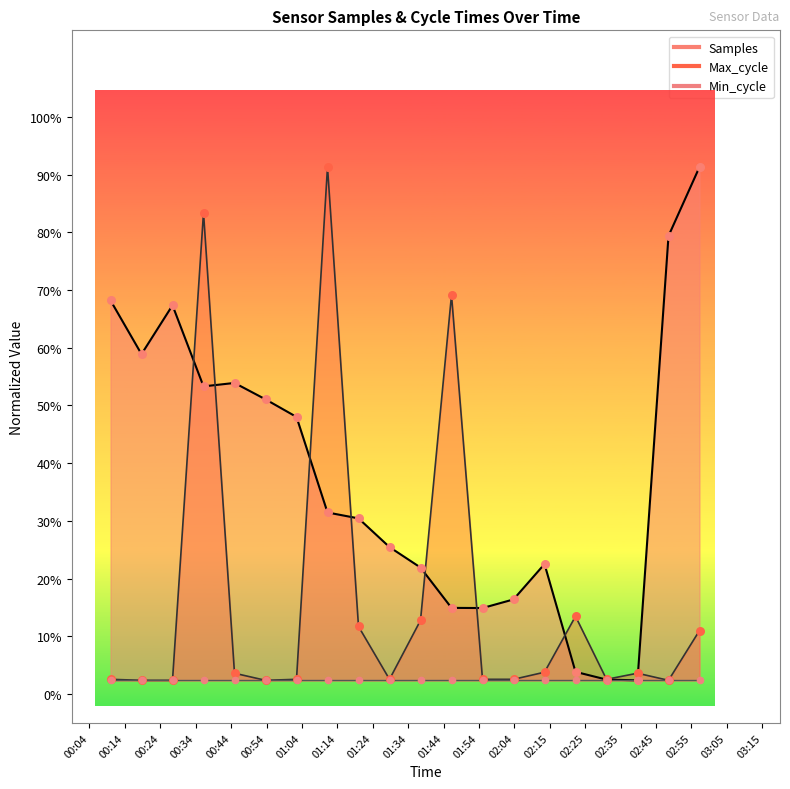

Which series contains the highest Y value?

Samples